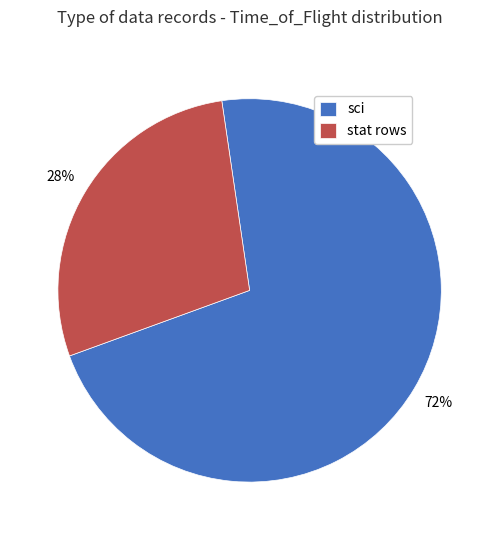

Between sci and stat rows, which is larger?

sci